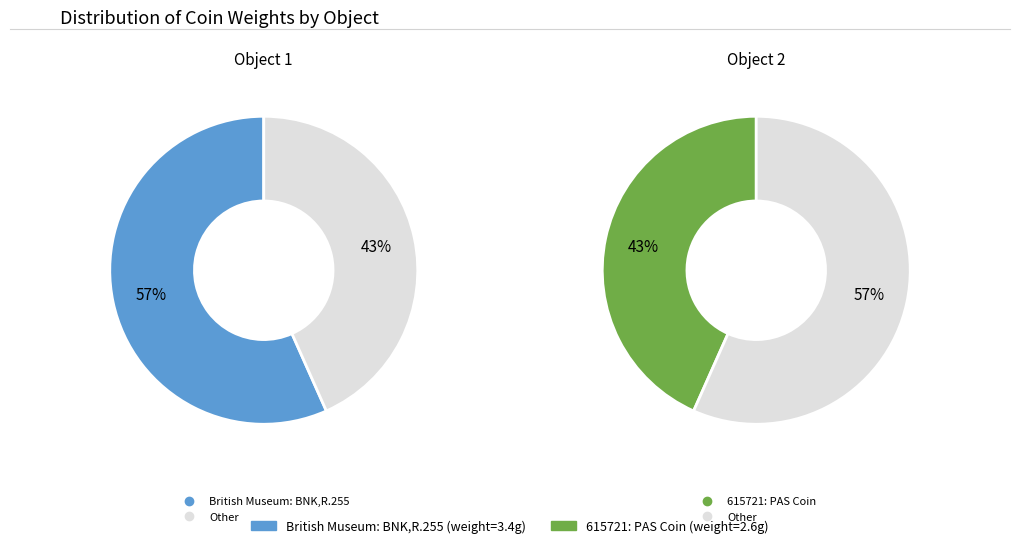

Is it true that British Museum: BNK,R.255 is 57% of the pie?

True